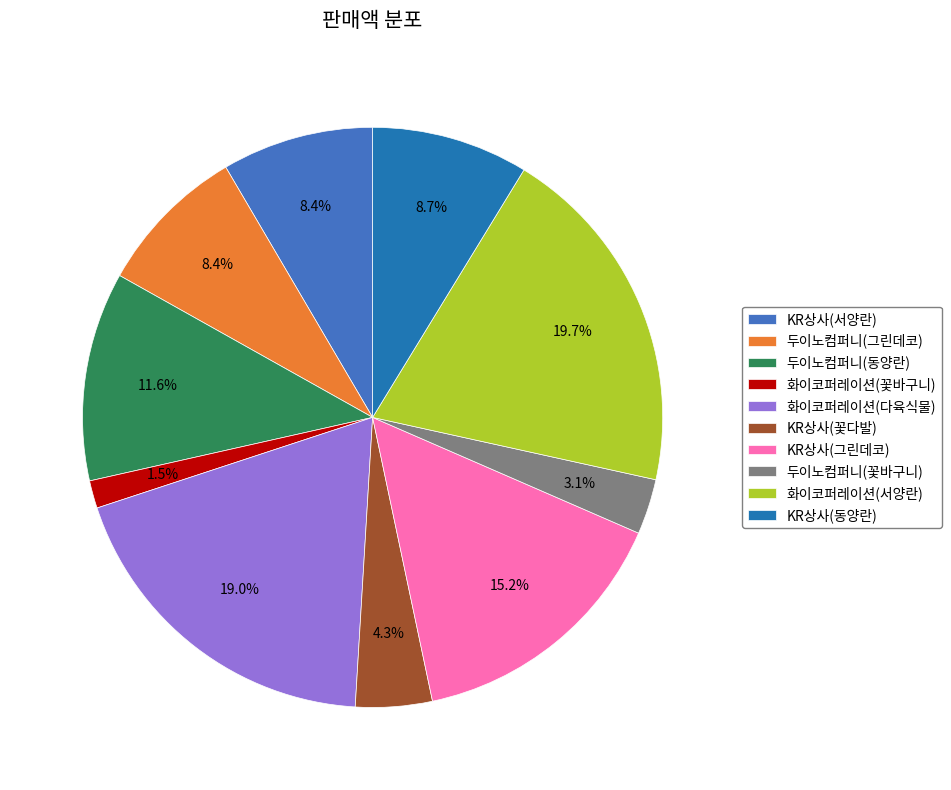

Count the number of slices in the pie.

10